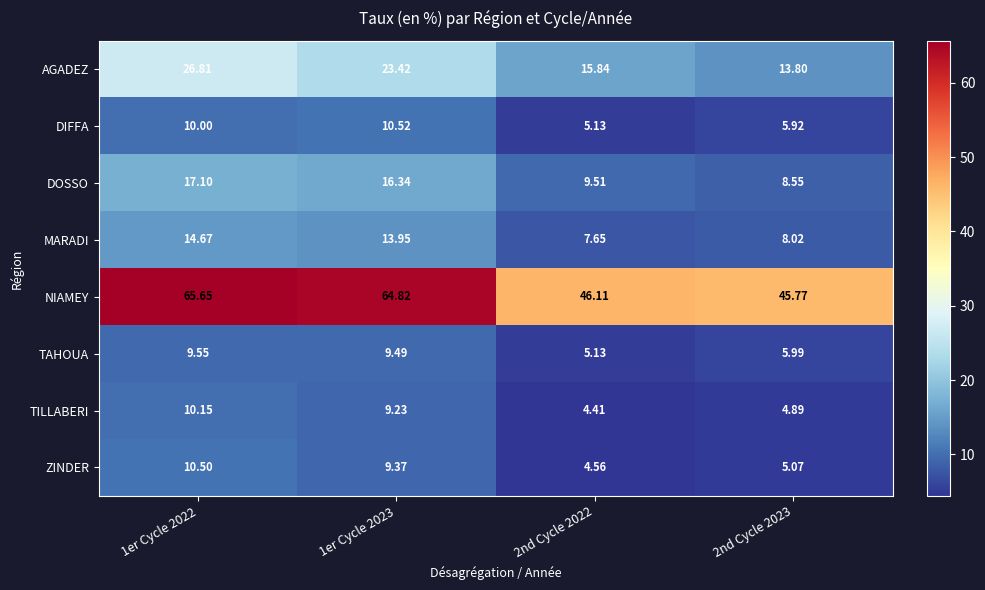

Is the value of NIAMEY at 2nd Cycle 2022 greater than the value of TAHOUA at 1er Cycle 2023?

Yes